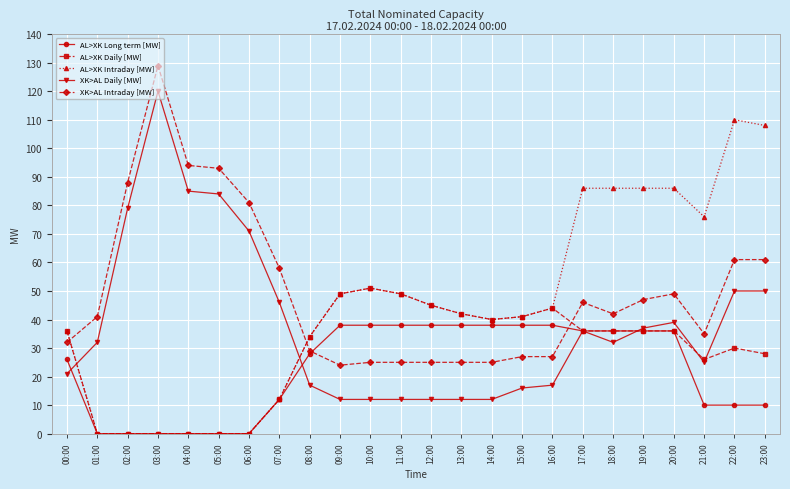

Reading left to right, transcribe all the data shown in this chart.

AL>XK Long term [MW]: 26	0	0	0	0	0	0	12	28	38	38	38	38	38	38	38	38	36	36	36	36	10	10	10
AL>XK Daily [MW]: 36	0	0	0	0	0	0	12	34	49	51	49	45	42	40	41	44	36	36	36	36	26	30	28
AL>XK Intraday [MW]: 36	0	0	0	0	0	0	12	34	49	51	49	45	42	40	41	44	86	86	86	86	76	110	108
XK>AL Daily [MW]: 21	32	79	120	85	84	71	46	17	12	12	12	12	12	12	16	17	36	32	37	39	25	50	50
XK>AL Intraday [MW]: 32	41	88	129	94	93	81	58	29	24	25	25	25	25	25	27	27	46	42	47	49	35	61	61